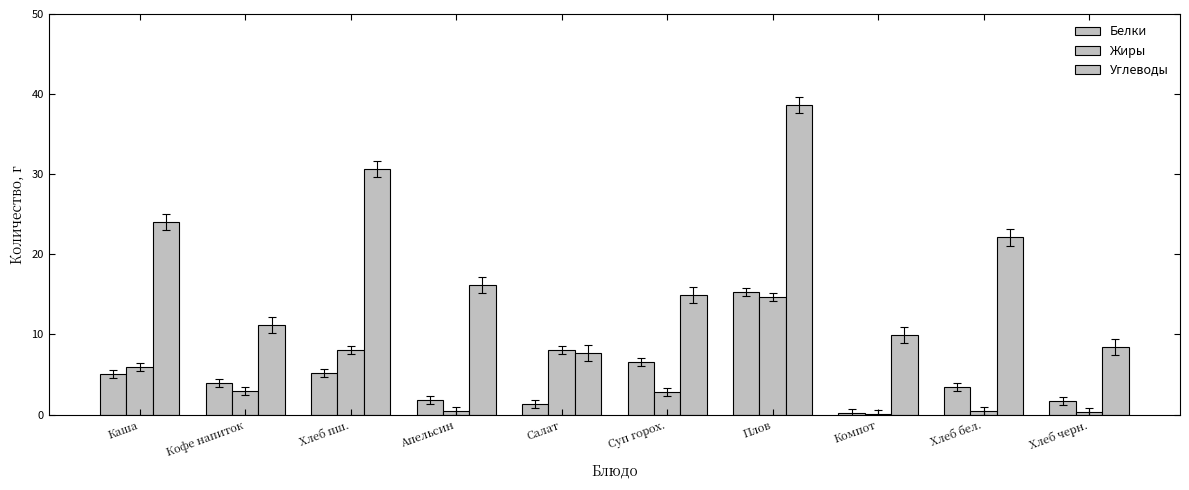

What is the maximum value for Белки?

15.3